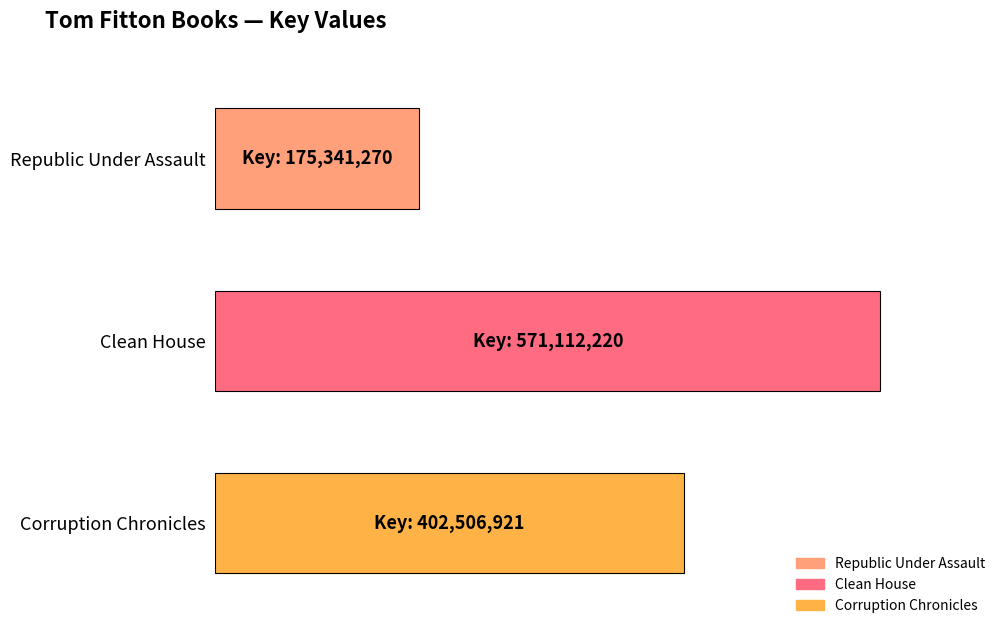

Reading left to right, transcribe all the data shown in this chart.

Republic Under Assault=175341270	Clean House=571112220	Corruption Chronicles=402506921